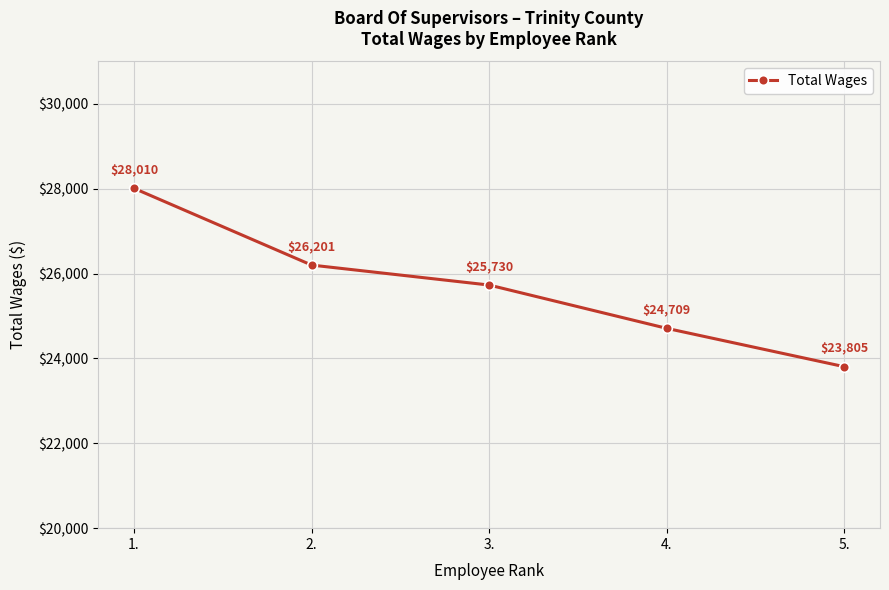

True or false: there are more than 1 points higher than both neighbors.

False